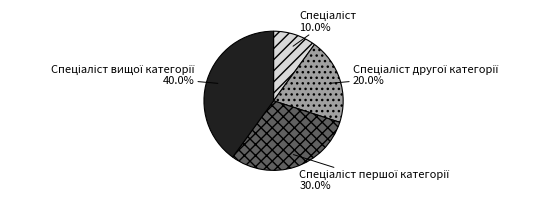

Is there a majority slice in this chart?

No